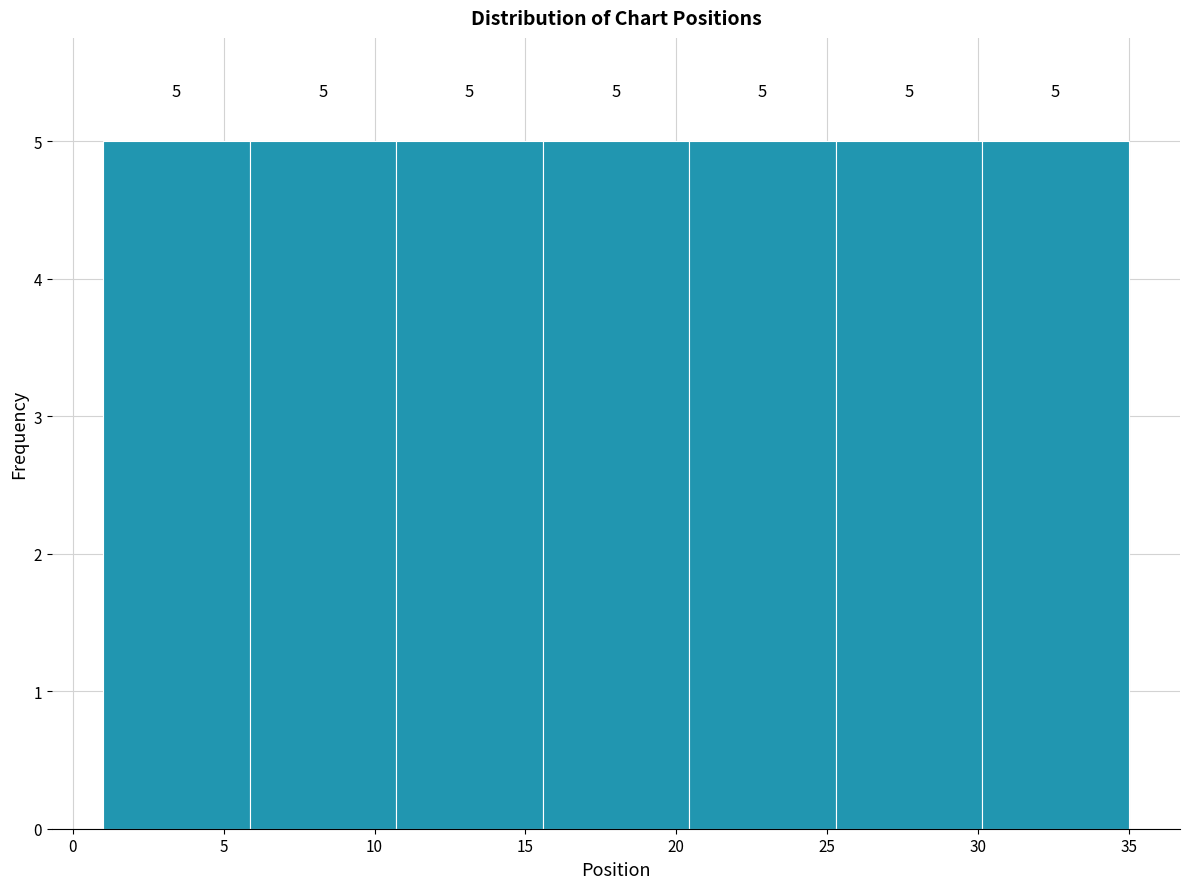

What is the height of the bar covering 10.5 to 15.5 on the x-axis? The bar edges are not printed on the chart, so give them approximately, as read against the axis.

5